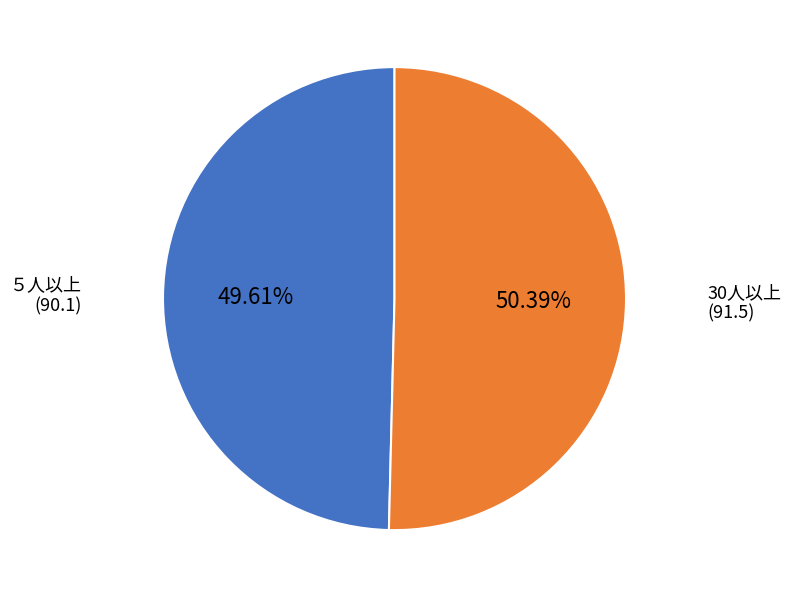

What portion of the pie excludes ５人以上?

50.4%